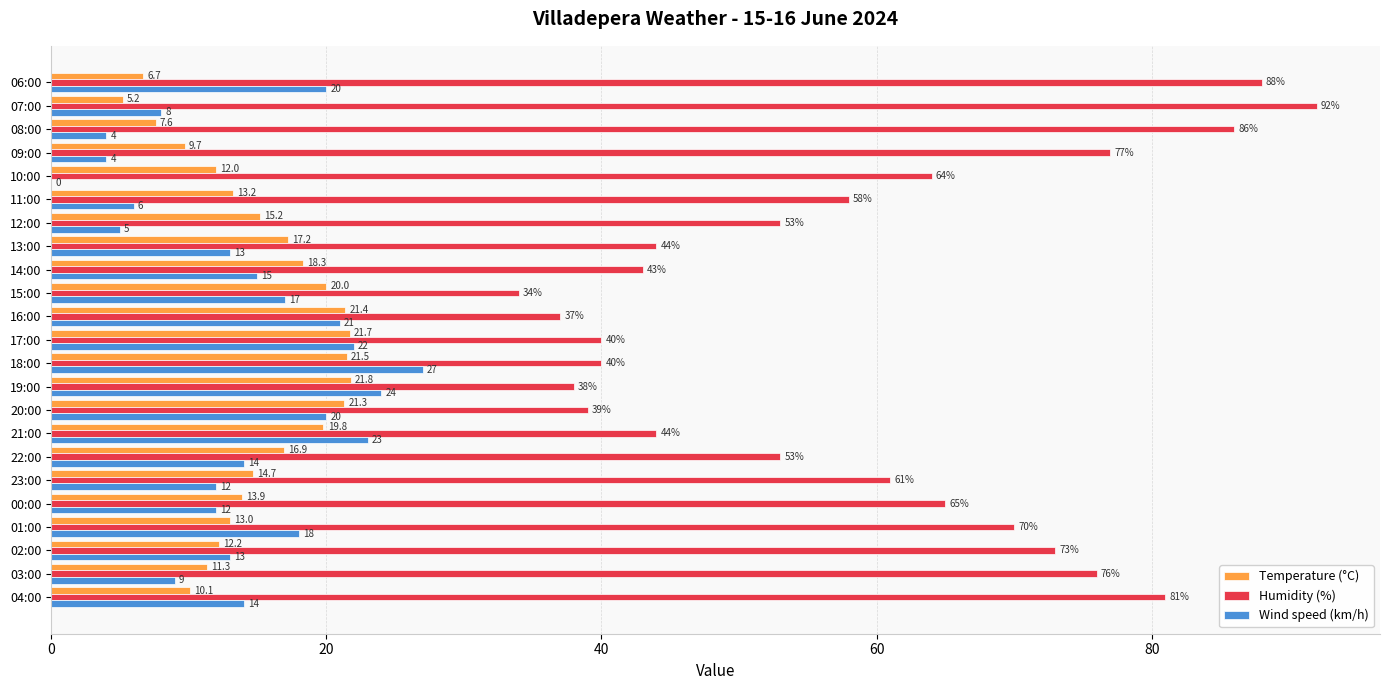

Between 21:00 and 07:00, which series saw the biggest shift?

Humidity (%)